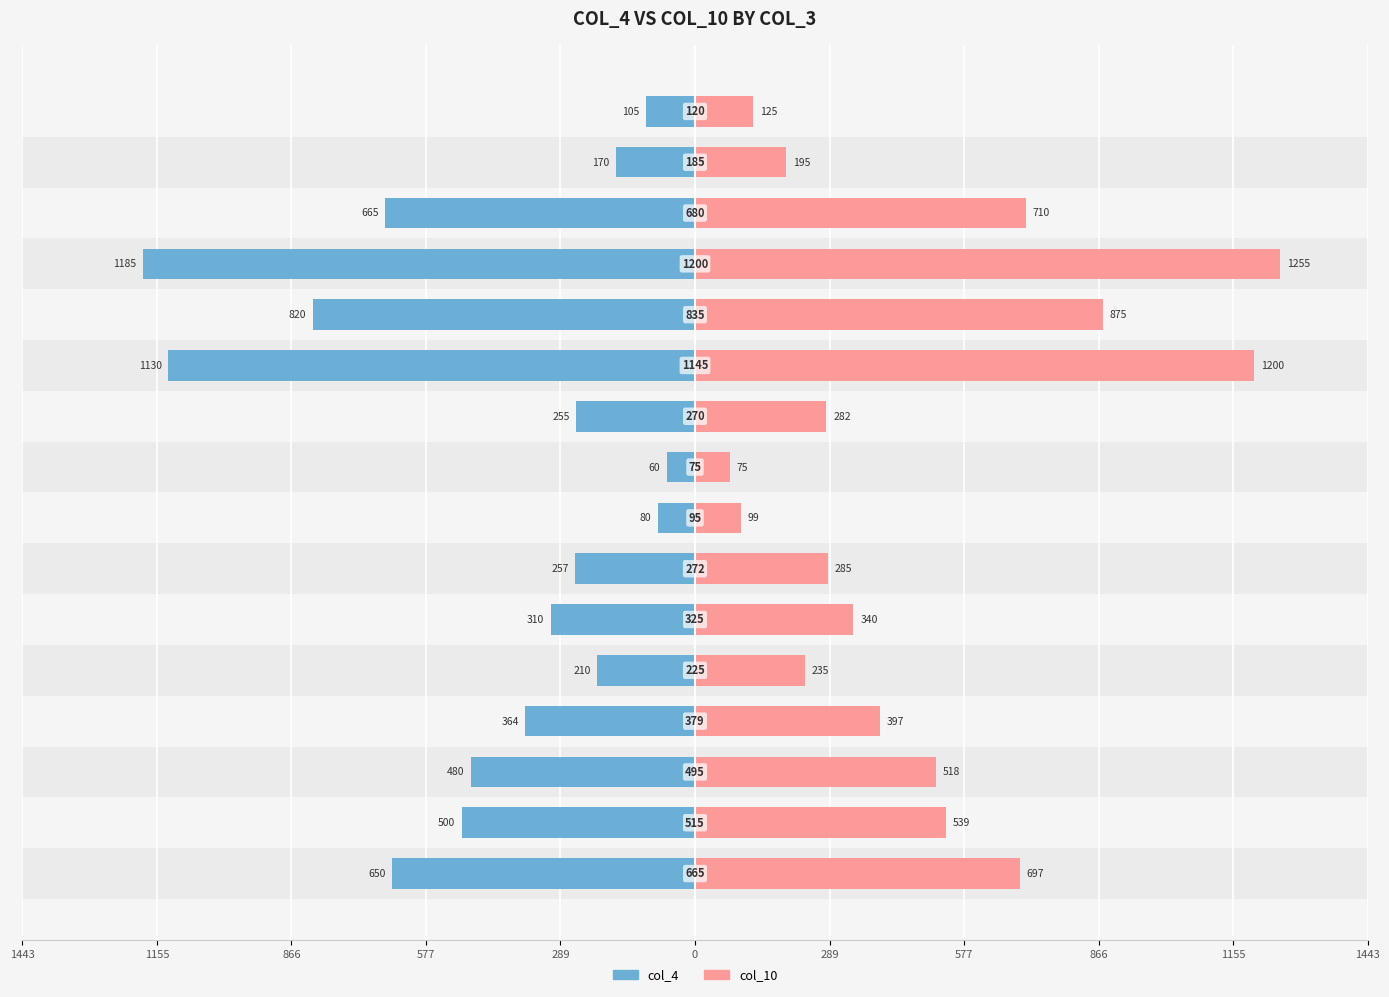

How many bars are there in each group?

2